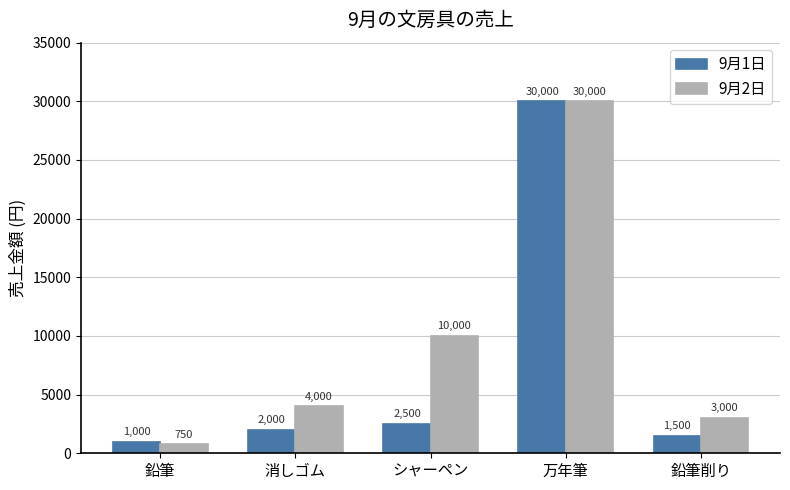

What position from the right is 鉛筆削り?

1